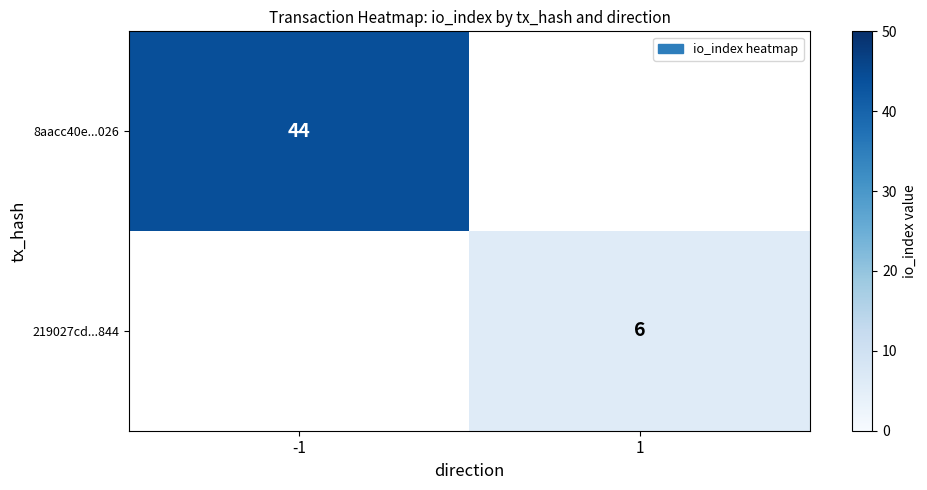

Which category has the lowest value across all series?

1